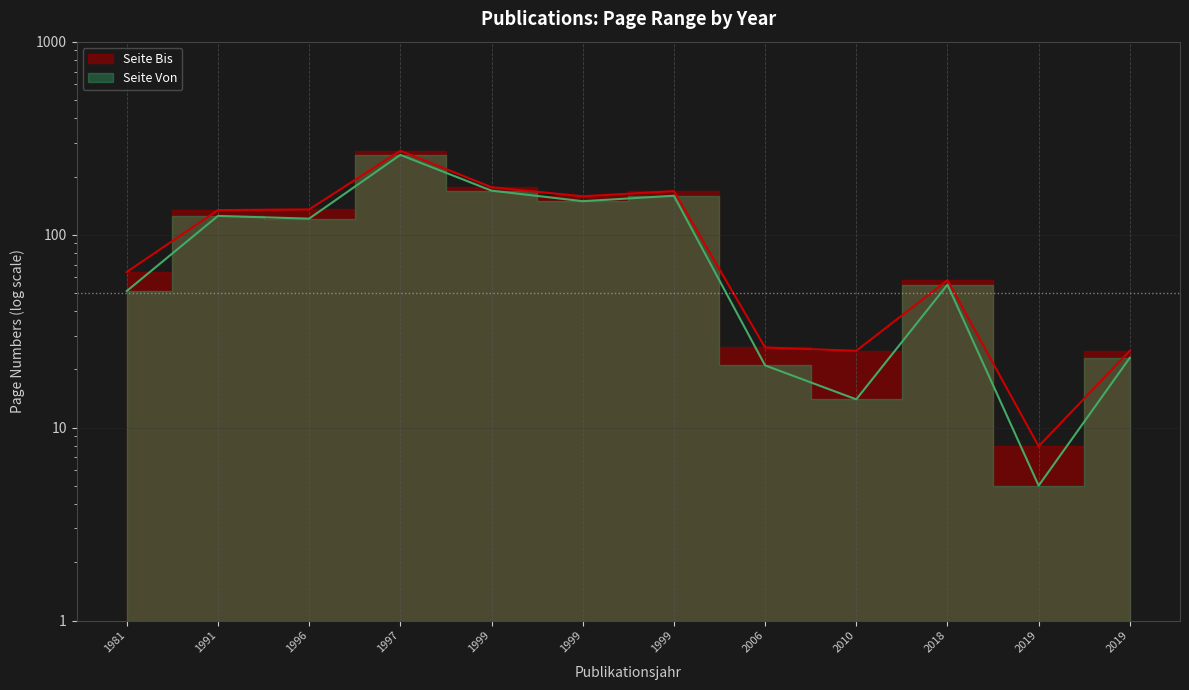

In Seite Bis, how many points are lower than both neighbors (excluding endpoints)?

3